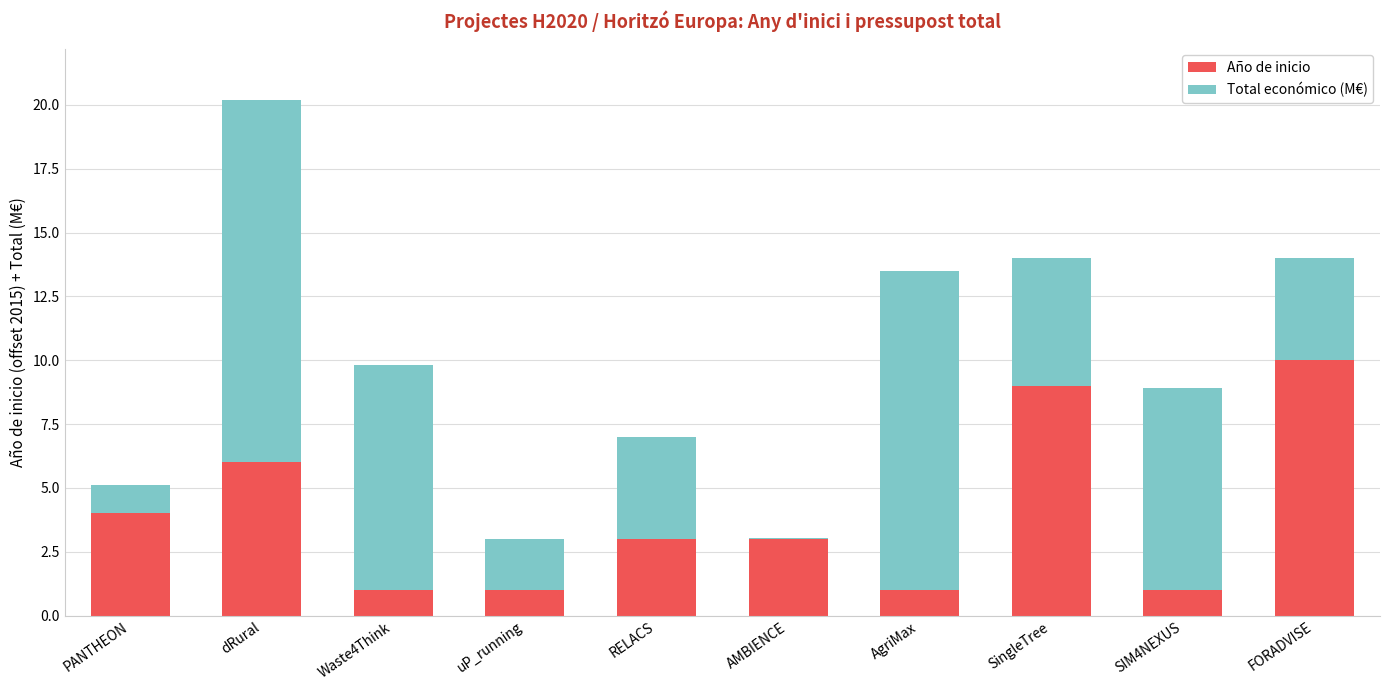

At which label does Año de inicio reach its peak?

FORADVISE